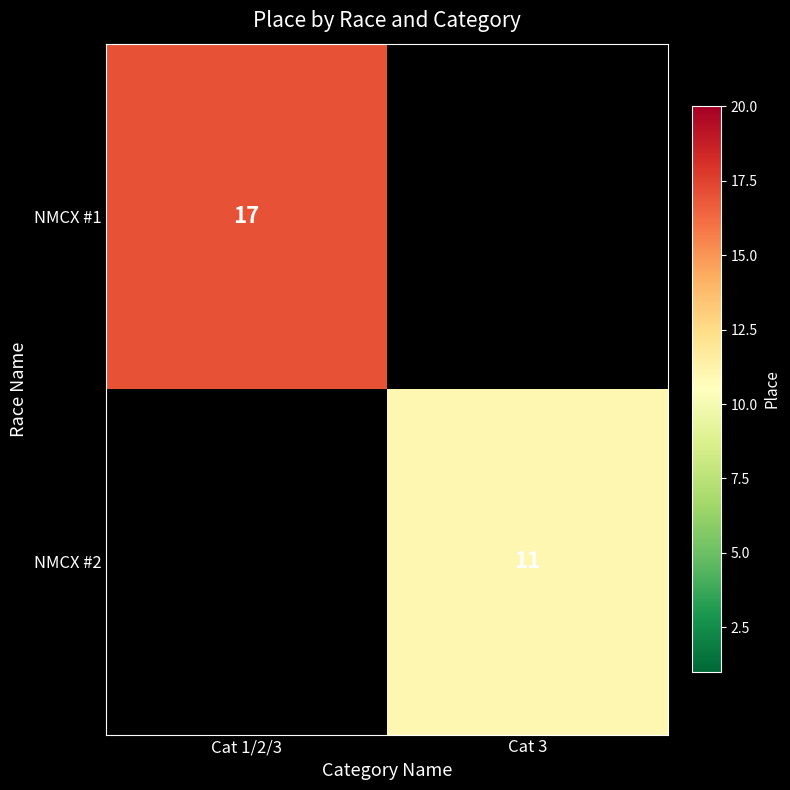

The NMCX #2 series shows 5 at Cat 3. True or false?

False